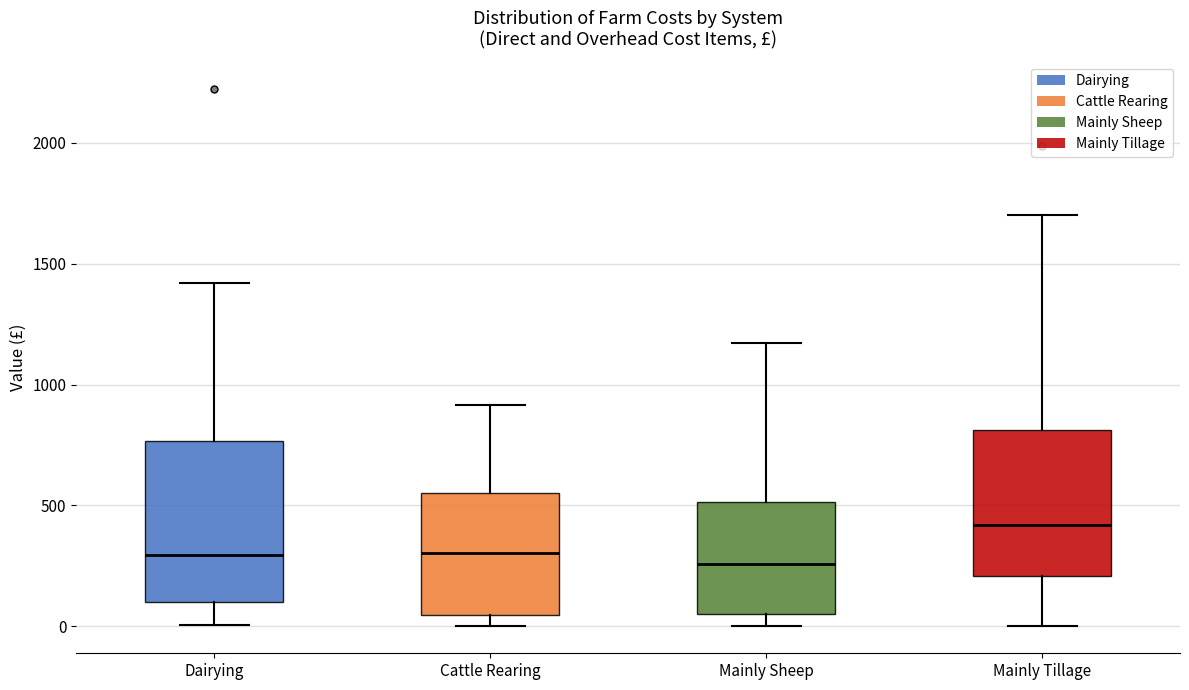

Where is the lower edge of the box for Mainly Sheep on the y-axis? The values are not printed on the chart, so give them approximately, as read against the axis.

50